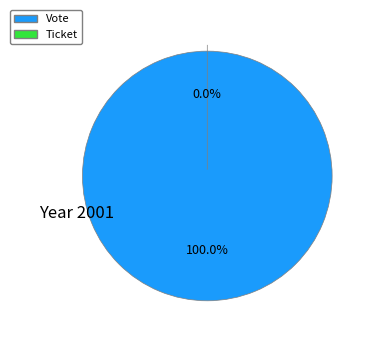

To the nearest percent, what is the difference between the largest and smallest slice percentages?

100%